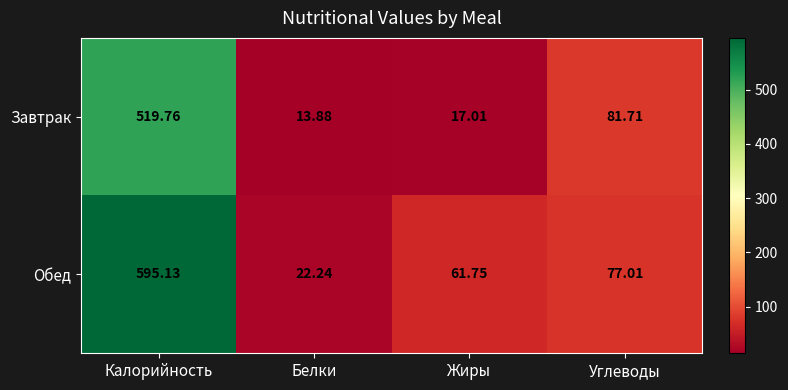

Which series changed the most between Калорийность and Углеводы?

Обед